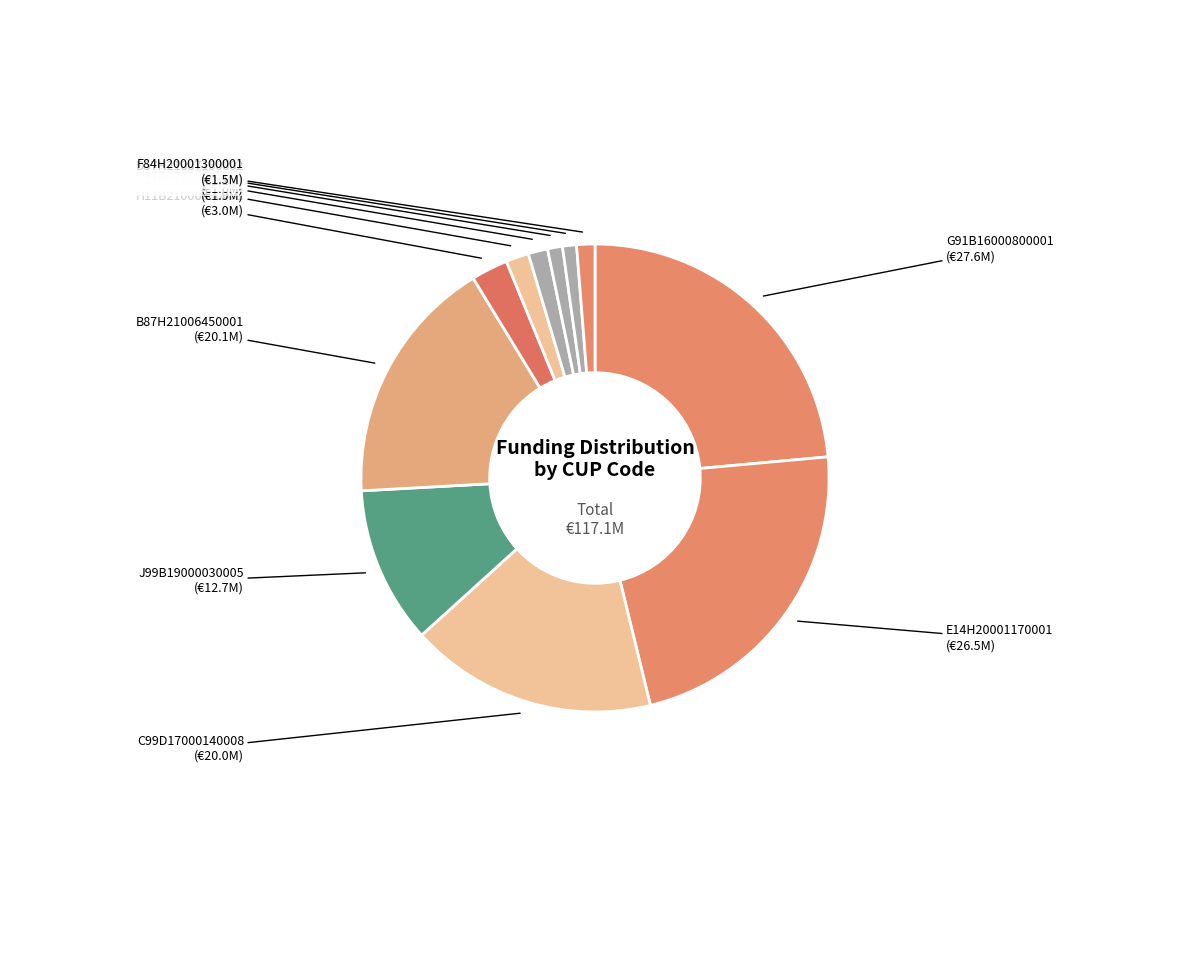

How many segments does this pie chart have?

11